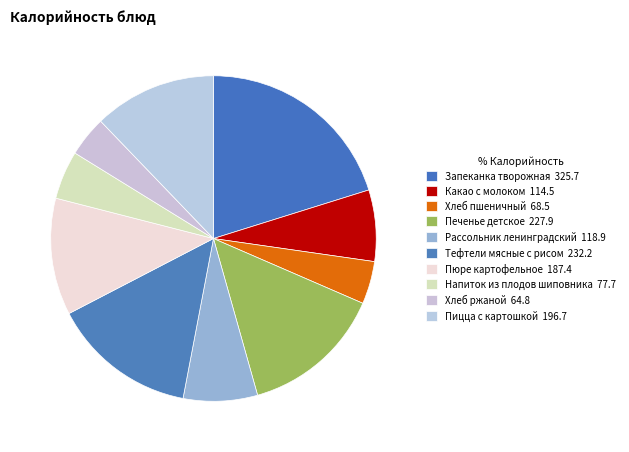

Is there a majority slice in this chart?

No